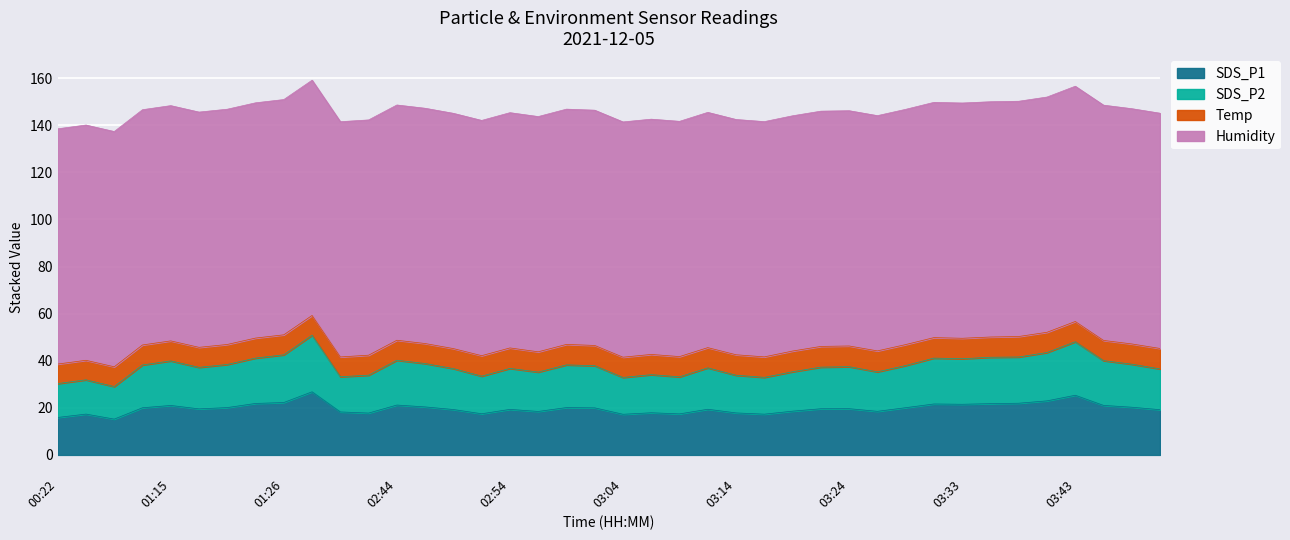

What are all the series names shown in the legend?

SDS_P1, SDS_P2, Temp, Humidity